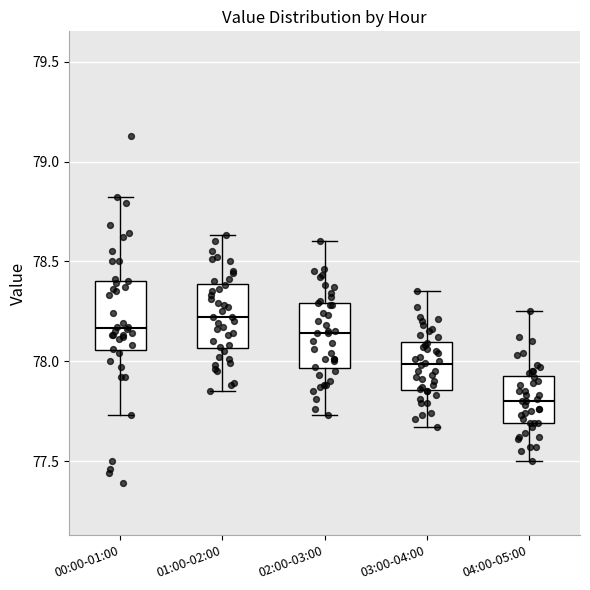

Which box has the lowest median line?

04:00-05:00